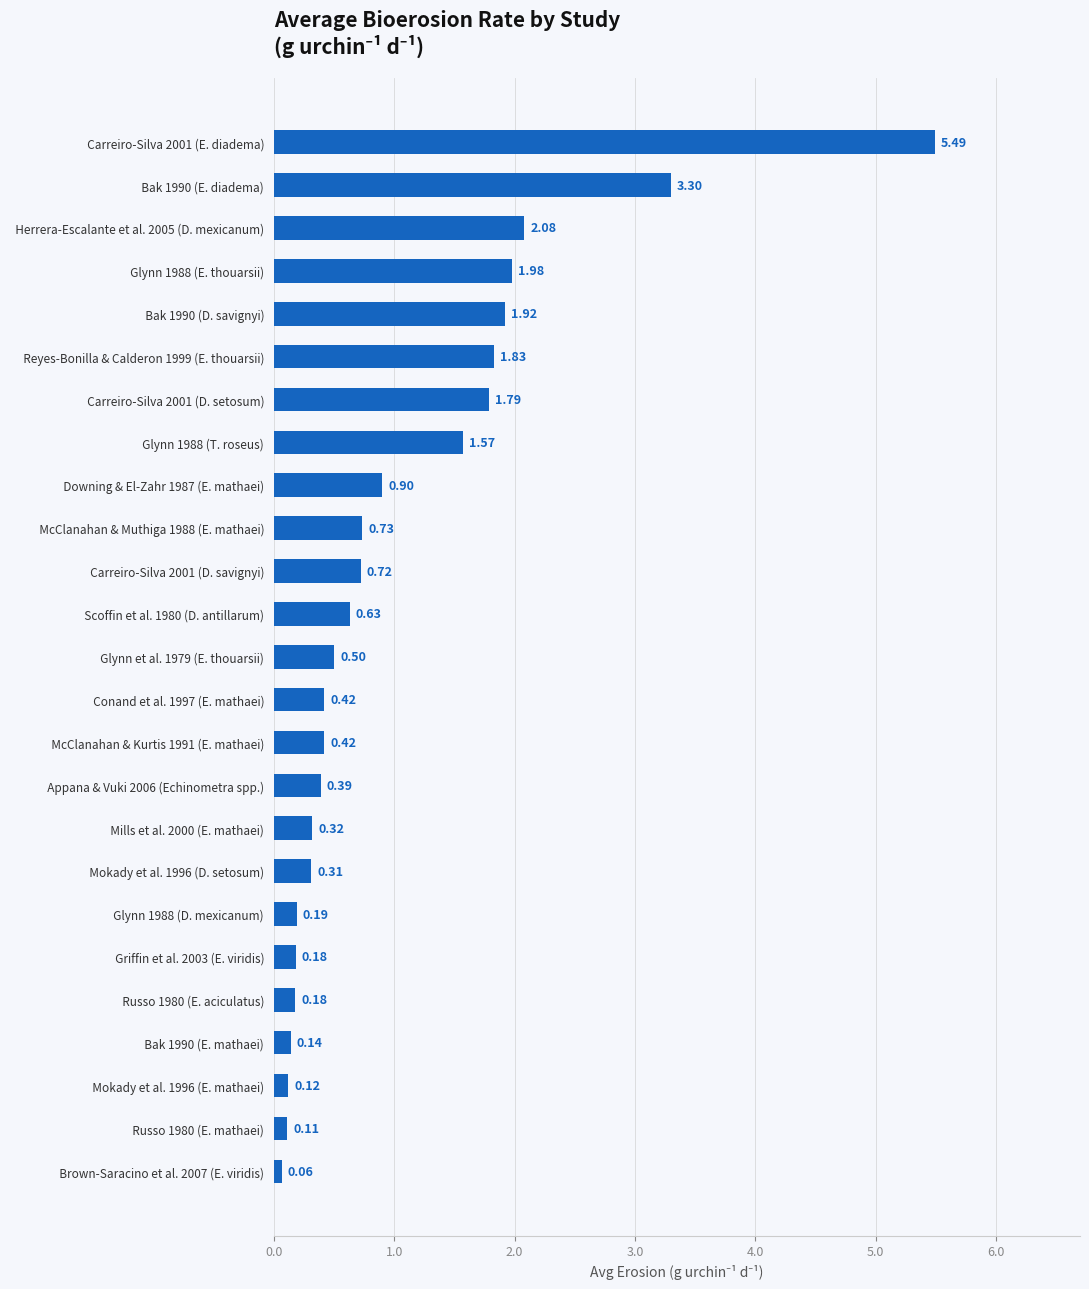

What is the change in value from   Glynn 1988 (D. mexicanum) to   Carreiro-Silva 2001 (D. setosum)?

+1.6